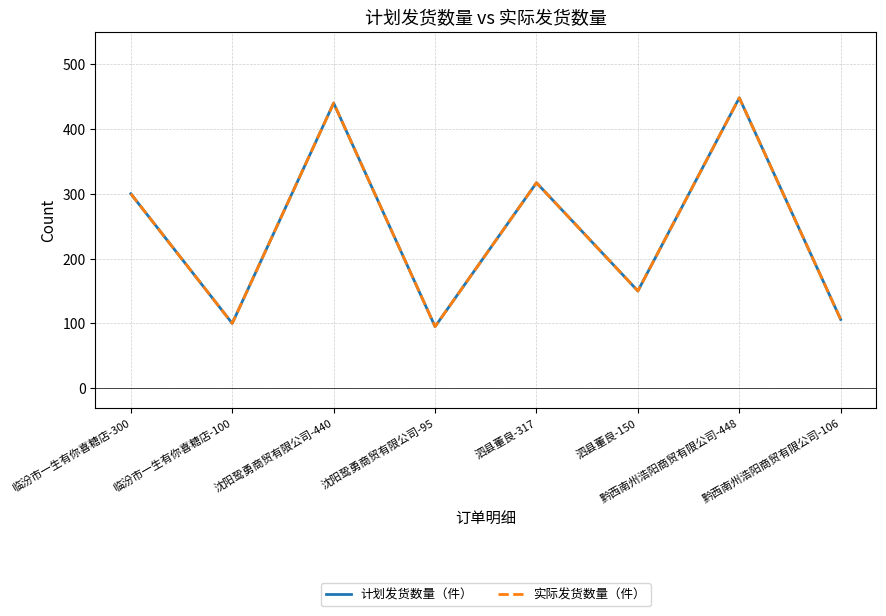

True or false: 实际发货数量（件） and 计划发货数量（件） intersect in this chart.

False